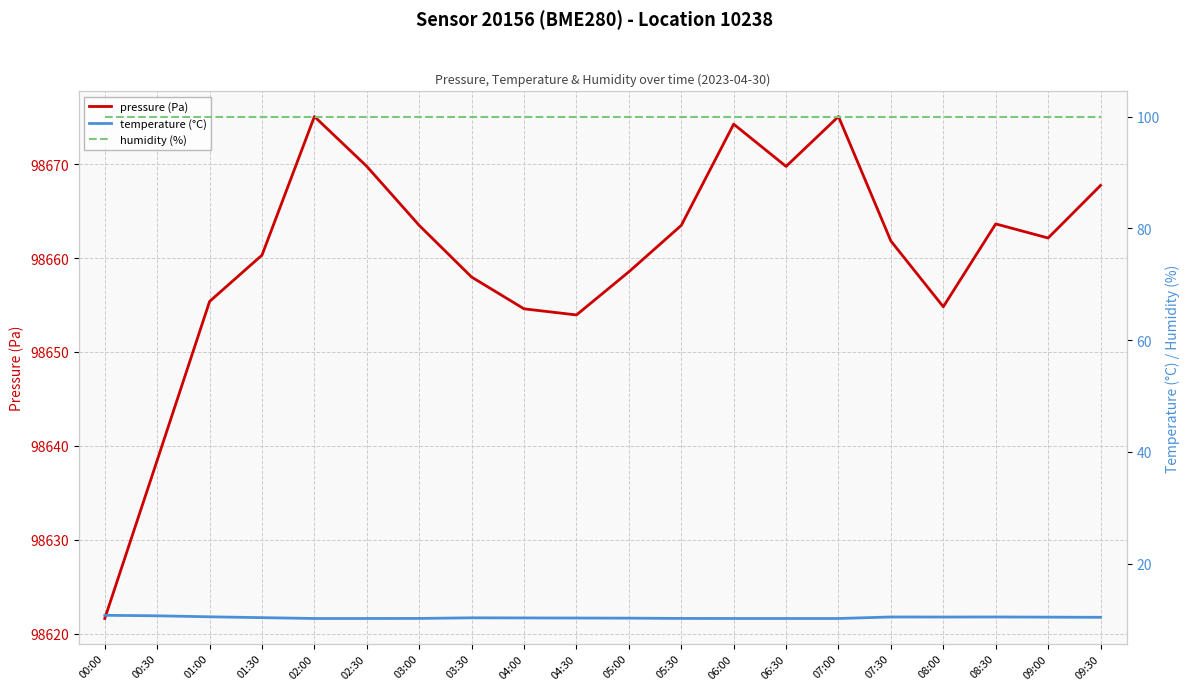

What is the minimum value shown in the chart?

10.2